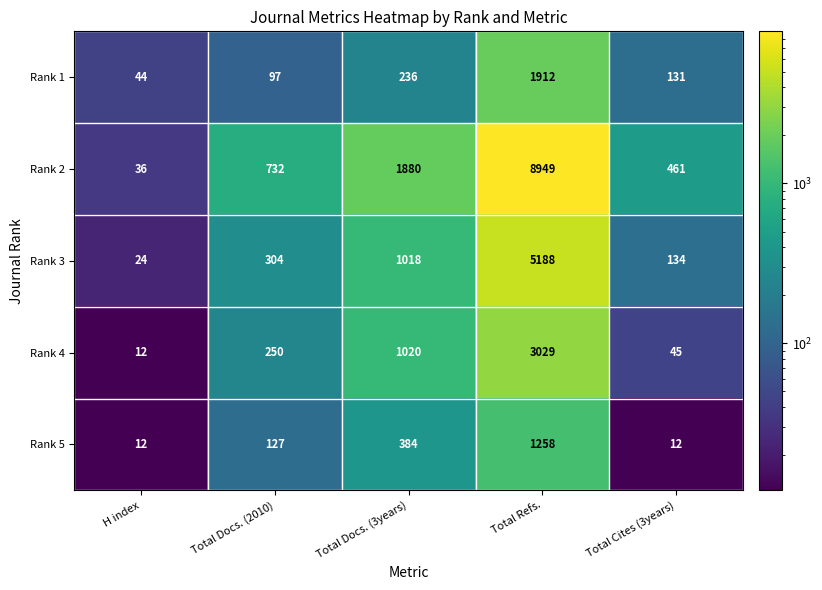

What is the smallest value displayed?

12